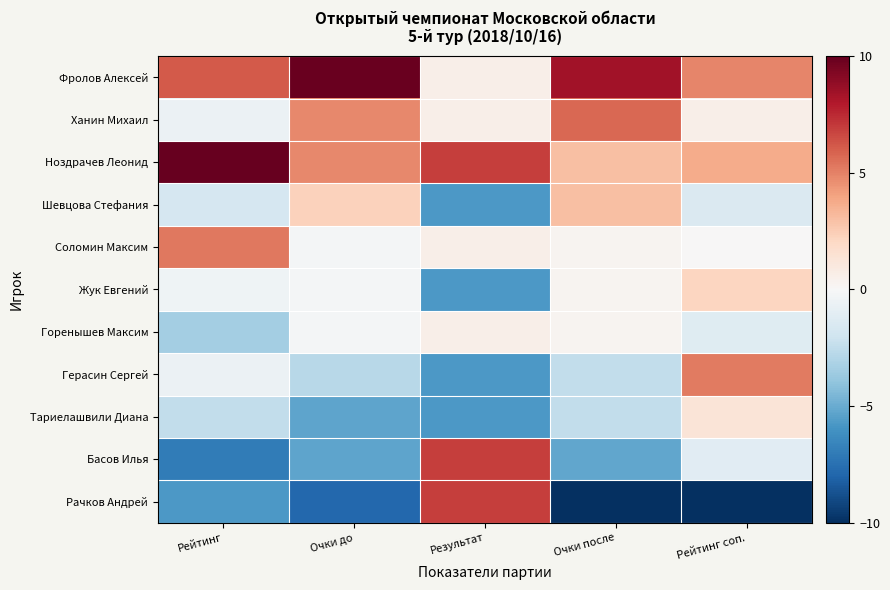

List the series in order of their peak value, lowest first.

Горенышев Максим, Тариелашвили Диана, Жук Евгений, Шевцова Стефания, Герасин Сергей, Соломин Максим, Ханин Михаил, Басов Илья, Рачков Андрей, Фролов Алексей, Ноздрачев Леонид